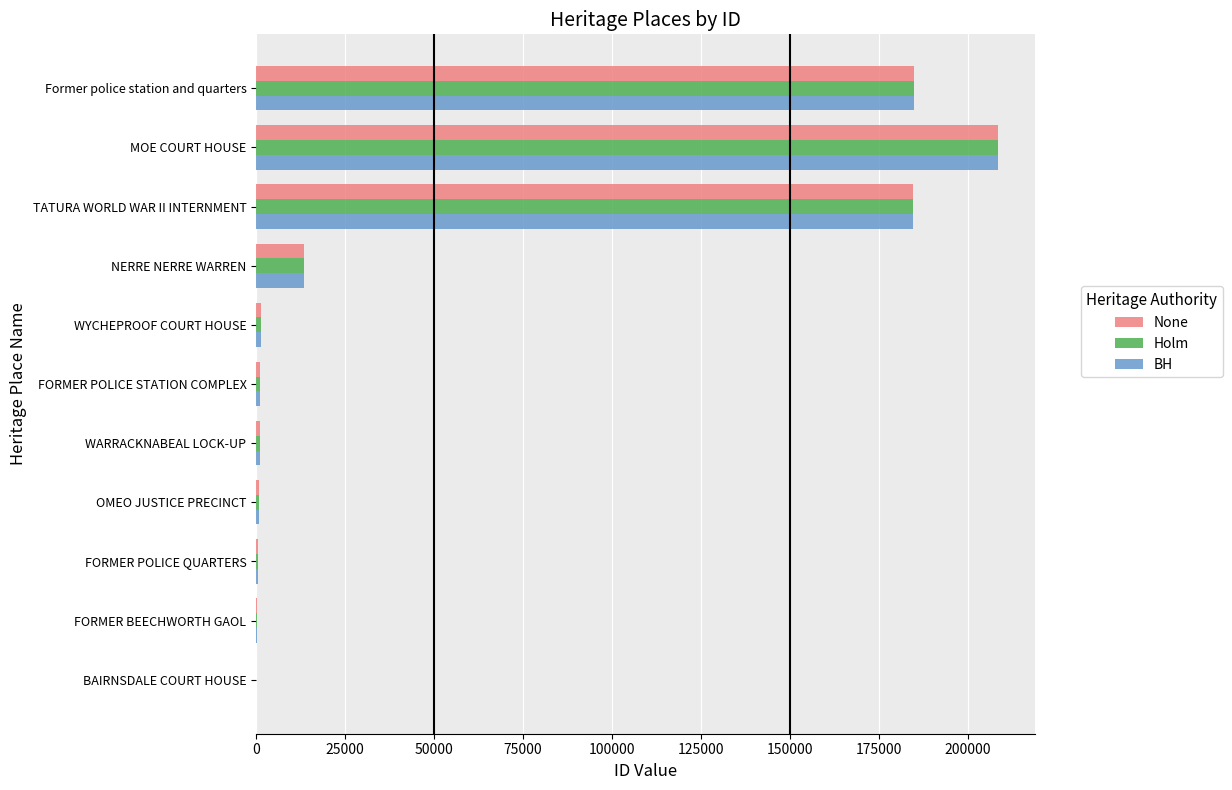

The Holm series shows 308894 at Former police station and quarters. True or false?

False